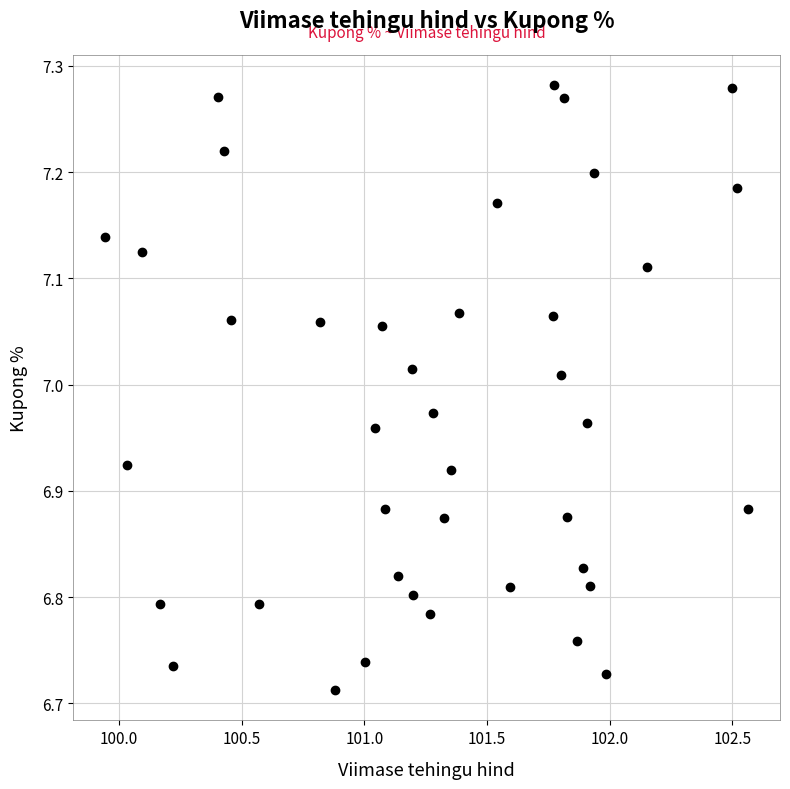

What is the range of Y values (max minus min)?

0.6